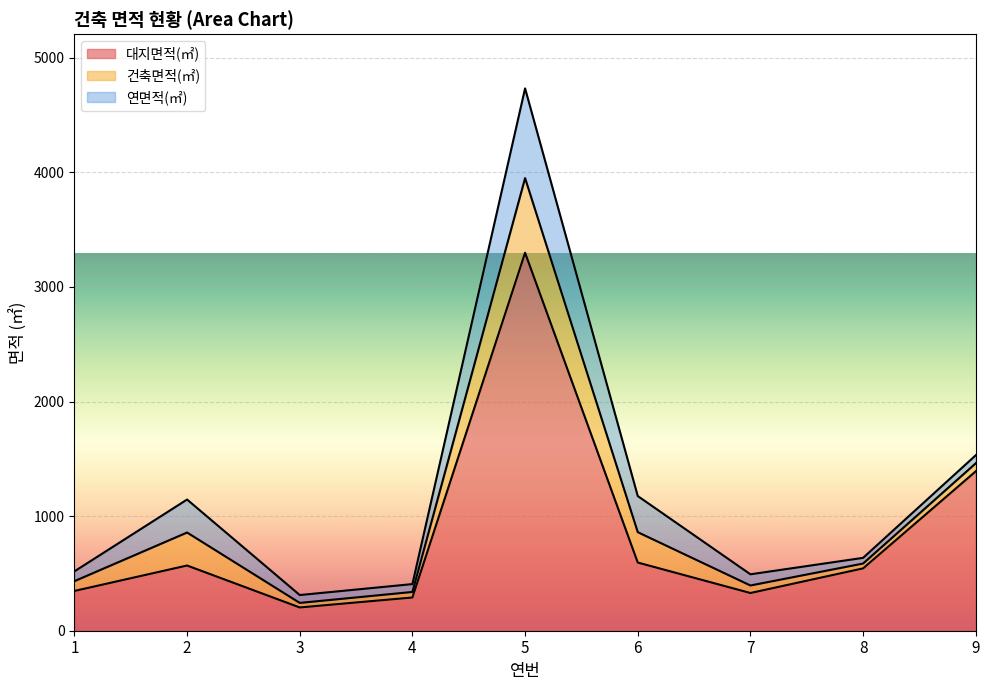

True or false: 연면적(㎡) and 건축면적(㎡) cross at least once.

False